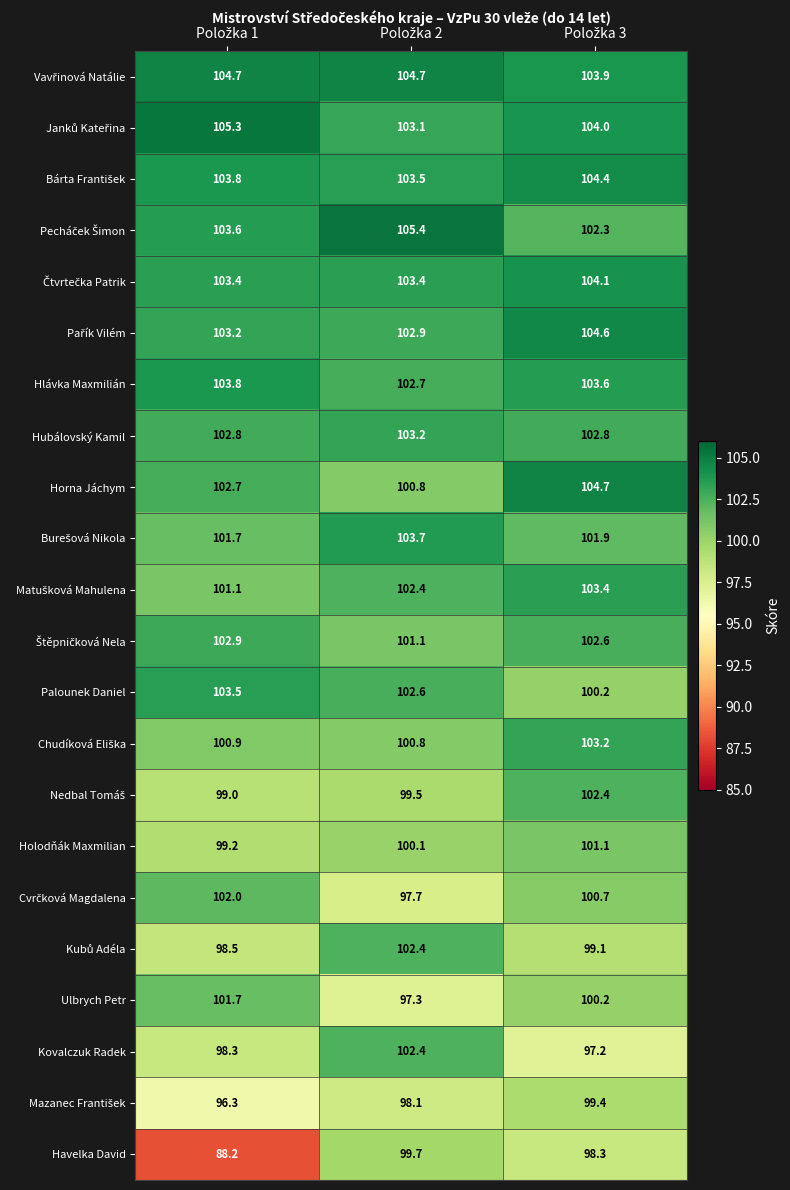

Which series has the widest spread of values?

Havelka David